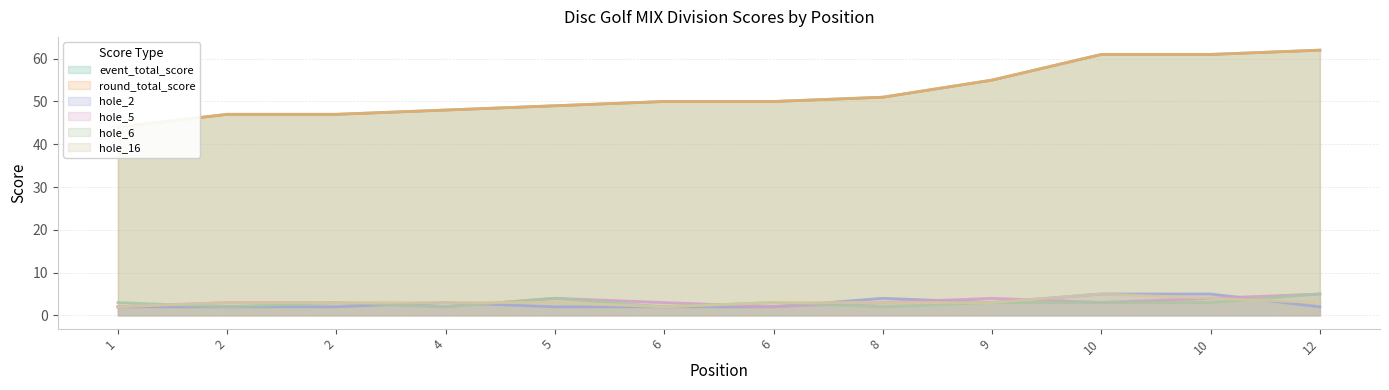

Which category has the highest value across all series?

12